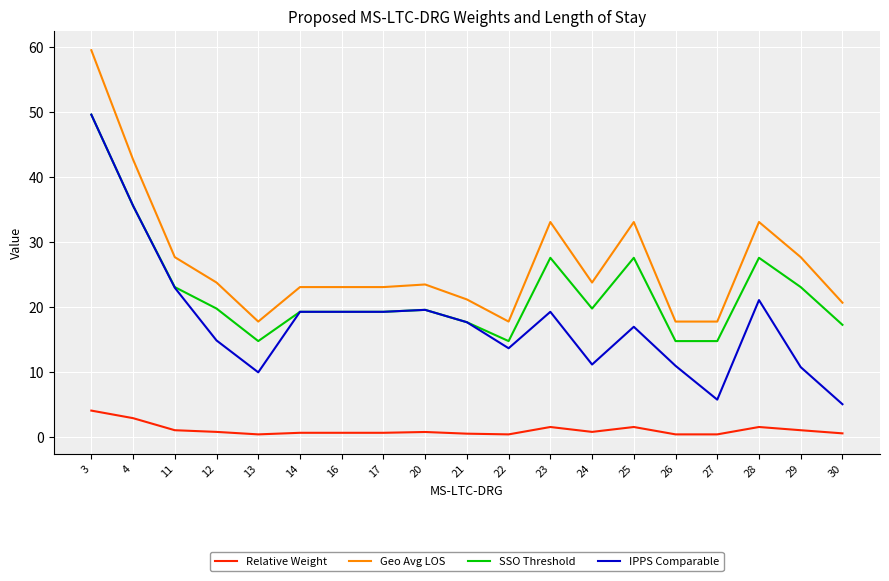

Is it true that SSO Threshold equals 54.1 at 4?

False